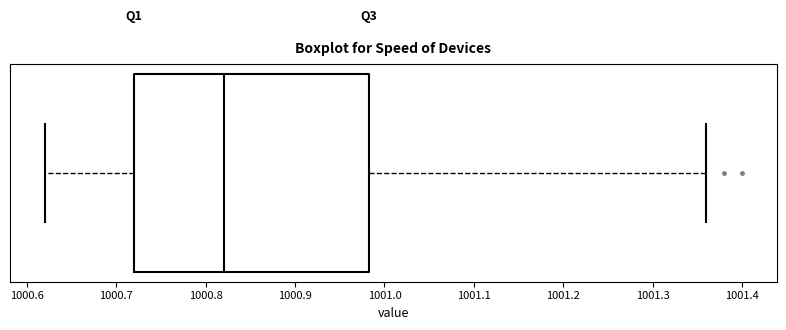

Transcribe this box plot: give where the median line is, the range the box spans, and where the two whiskers end, as read against the x-axis. The values are not printed on the chart, so give them approximately, as read against the axis.

median 1000.82, box 1000.72 to 1000.98, whiskers 1000.62 to 1001.36